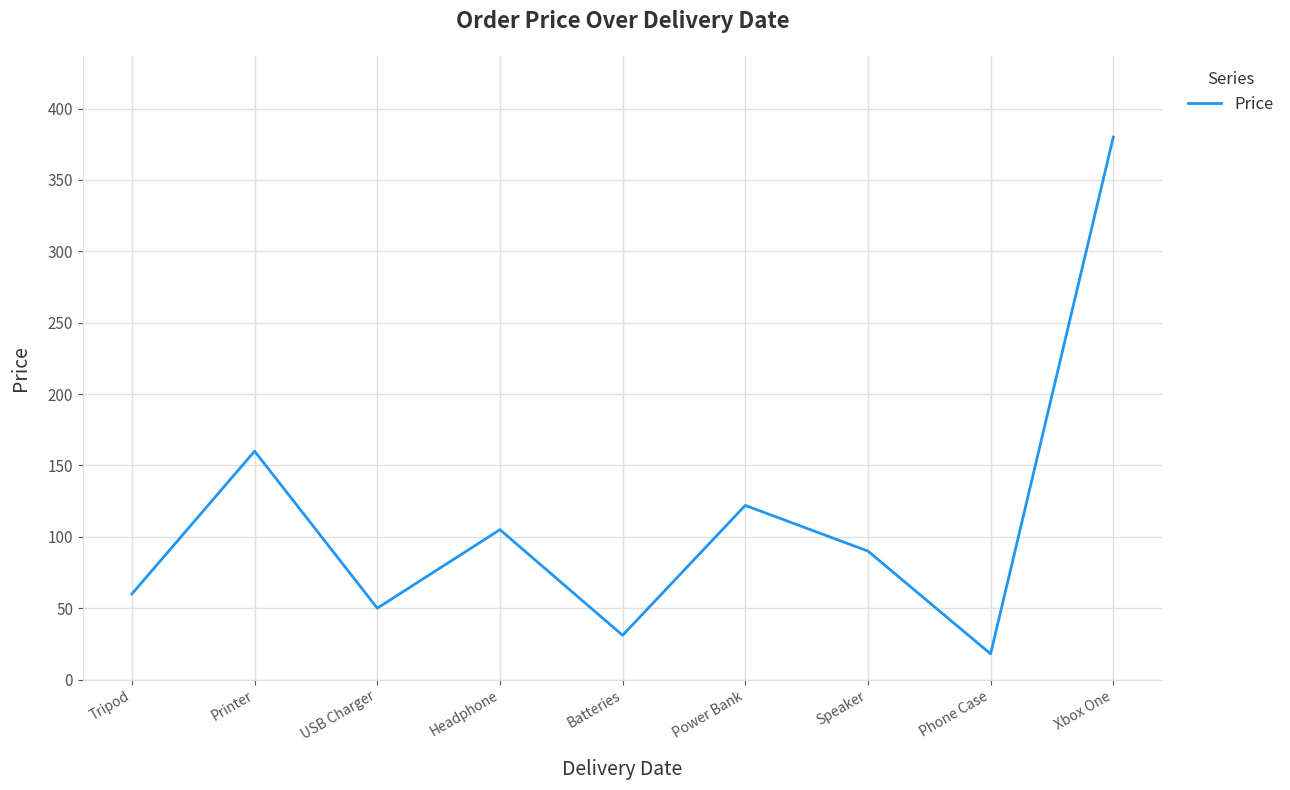

What is the minimum value shown in the chart?

18